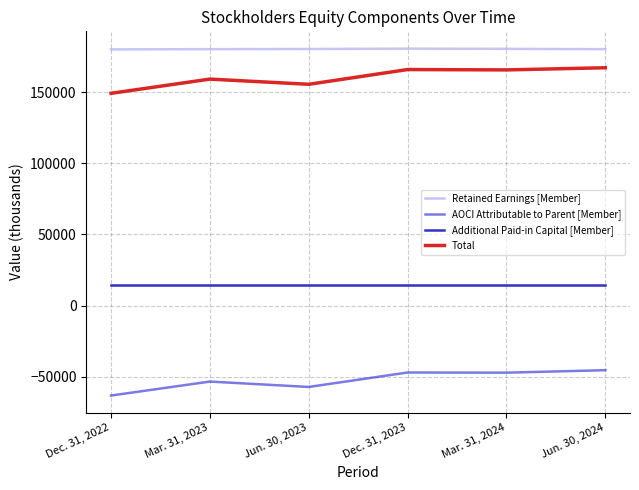

The AOCI Attributable to Parent [Member] series shows -18958 at Dec. 31, 2022. True or false?

False